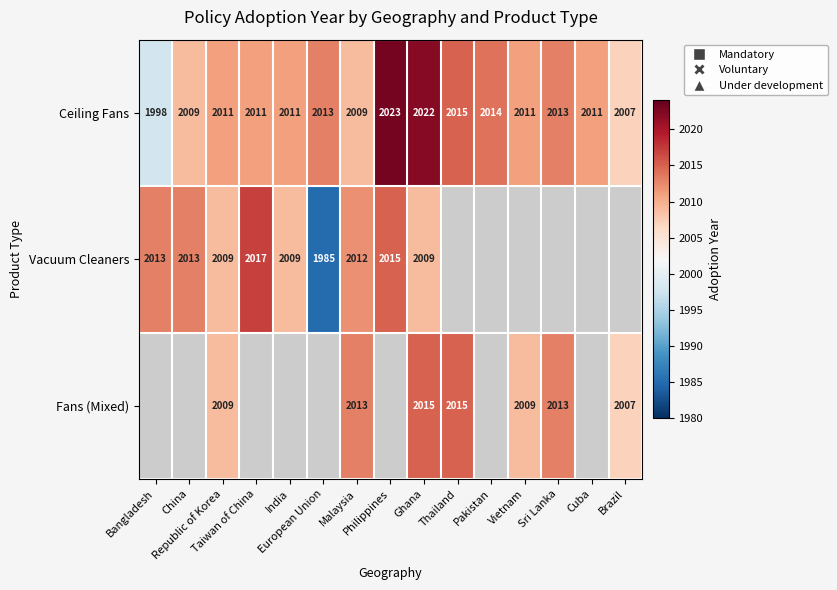

What is the difference between the maximum and second lowest values in the Ceiling Fans series?

16